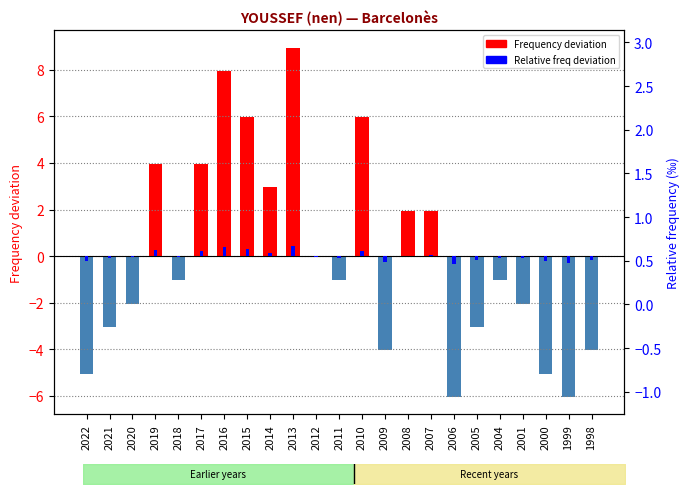

At 2014, list the series in order from smallest to largest.

Relative freq deviation, Frequency deviation from mean